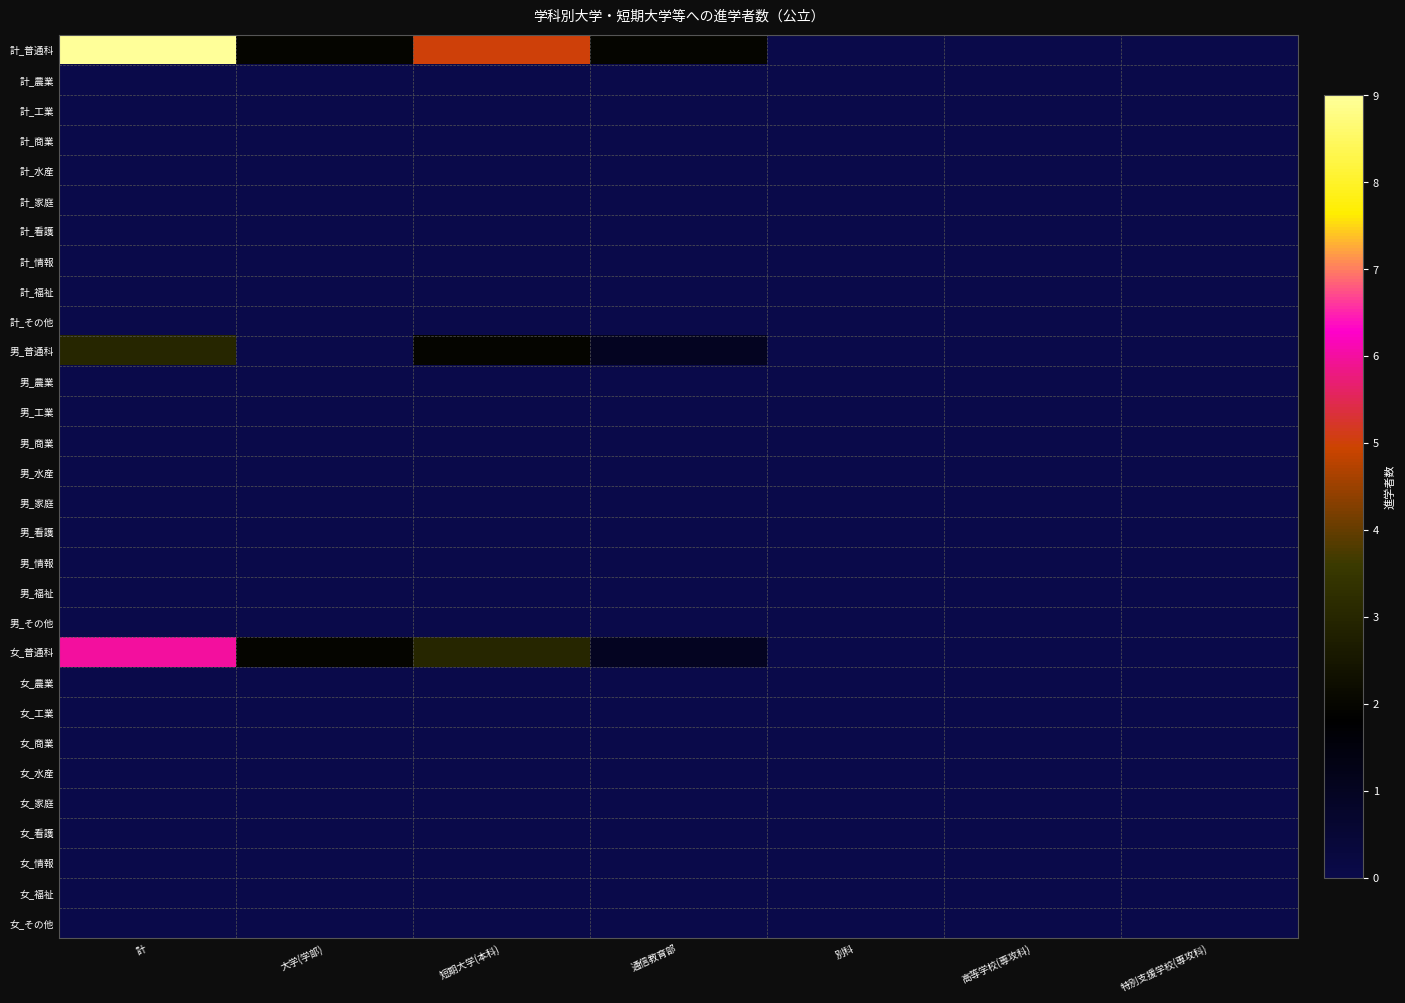

Which series has the largest total across all categories?

計_普通科